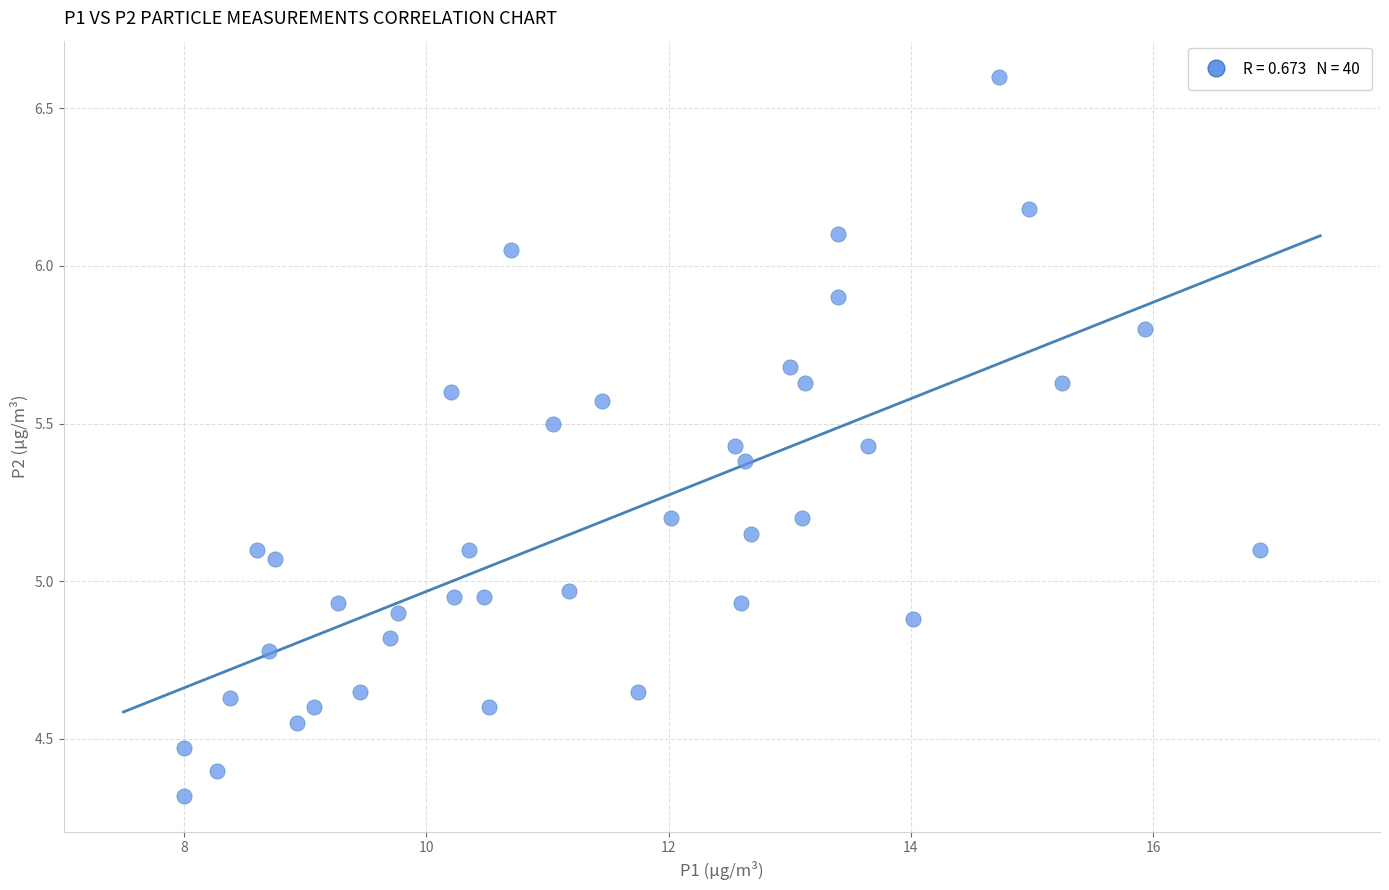

What is the range of Y values (max minus min)?

2.3